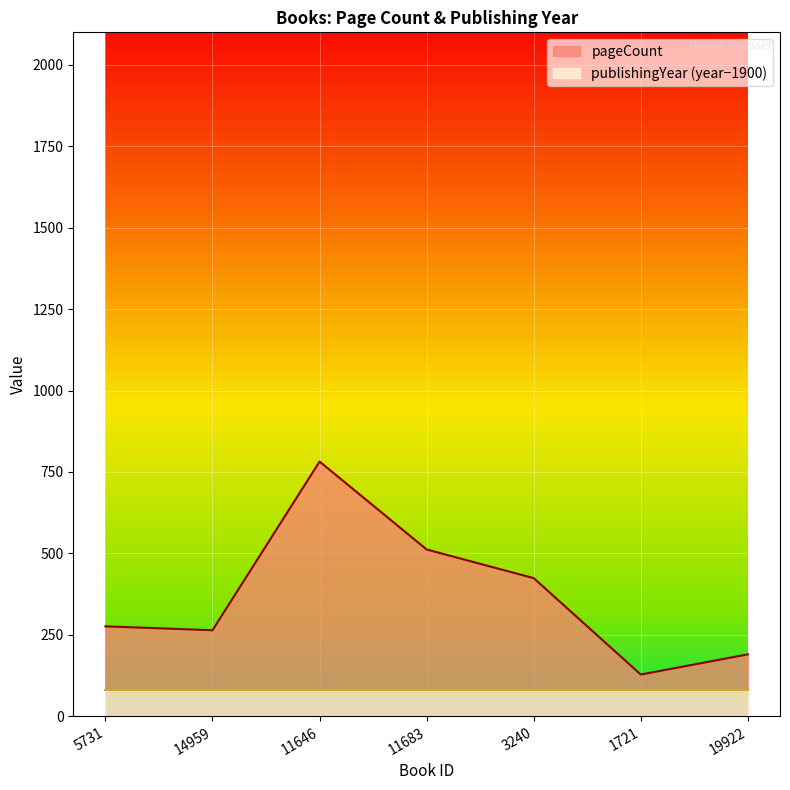

Does the chart display data point markers on the line(s)?

No